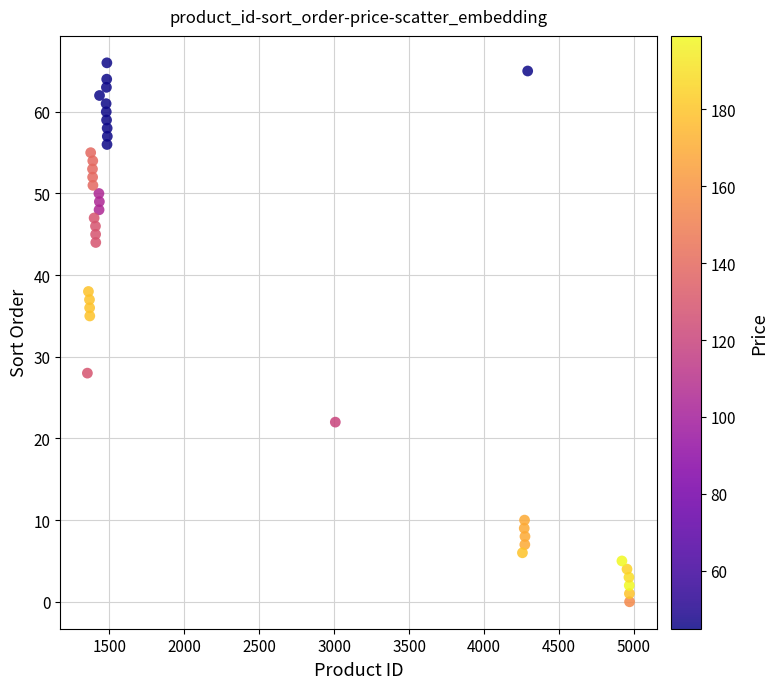

What Y value in the scatter plot is closest to 33?

35